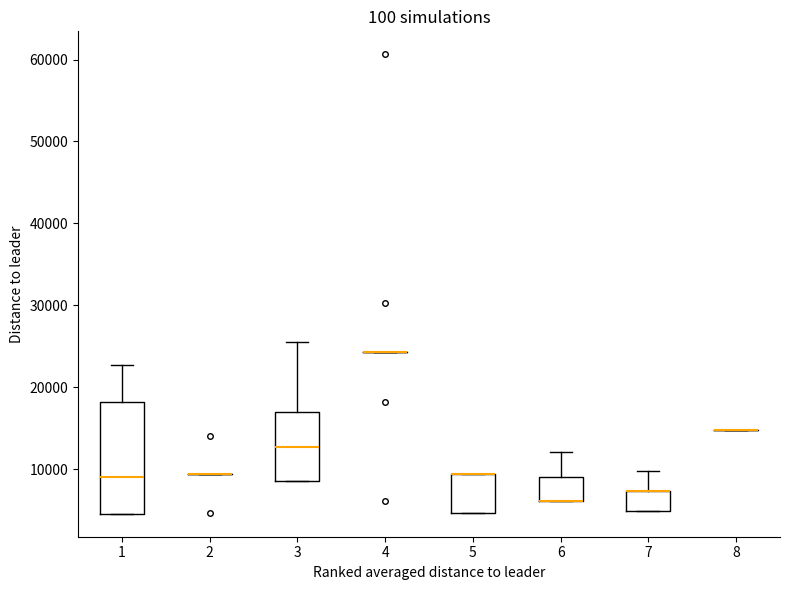

Reading left to right, read every box against the y-axis: the position of its median line, the range the box covers, and the ends of its whiskers. The values are not printed on the chart, so give them approximately, as read against the axis.

1: median 9000, box 5000 to 18000, whiskers 5000 to 23000
2: box collapsed to a line at 9000, whiskers 9000 to 9000
3: median 13000, box 9000 to 17000, whiskers 9000 to 26000
4: box collapsed to a line at 24000, whiskers 24000 to 24000
5: median 9000 (drawn on the box's upper edge), box 5000 to 9000, whiskers 5000 to 9000
6: median 6000 (drawn on the box's lower edge), box 6000 to 9000, whiskers 6000 to 12000
7: median 7000 (drawn on the box's upper edge), box 5000 to 7000, whiskers 5000 to 10000
8: box collapsed to a line at 15000, whiskers 15000 to 15000